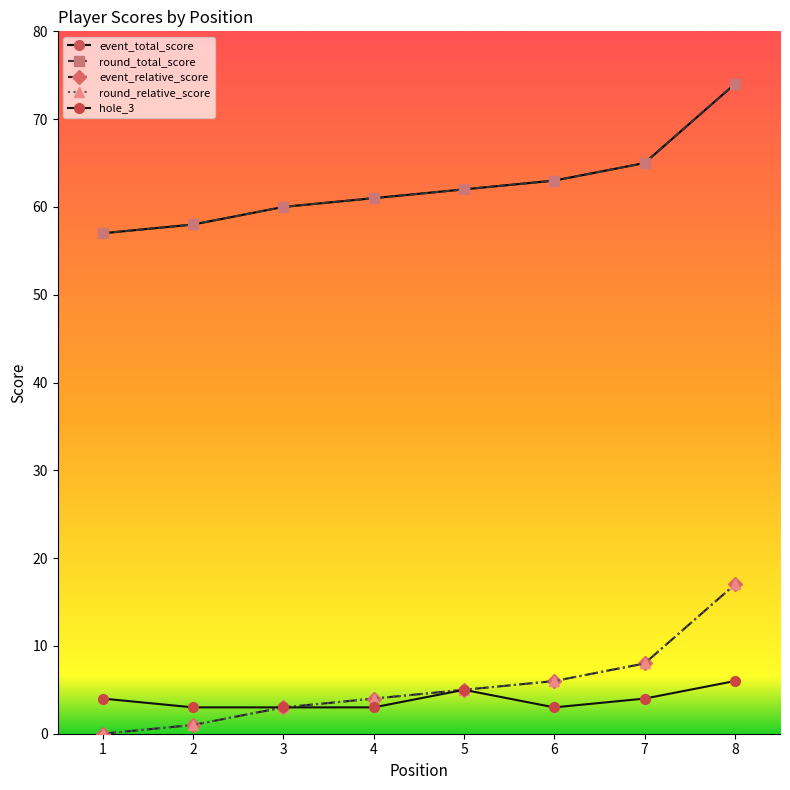

Which series has the largest total across all categories?

event_total_score